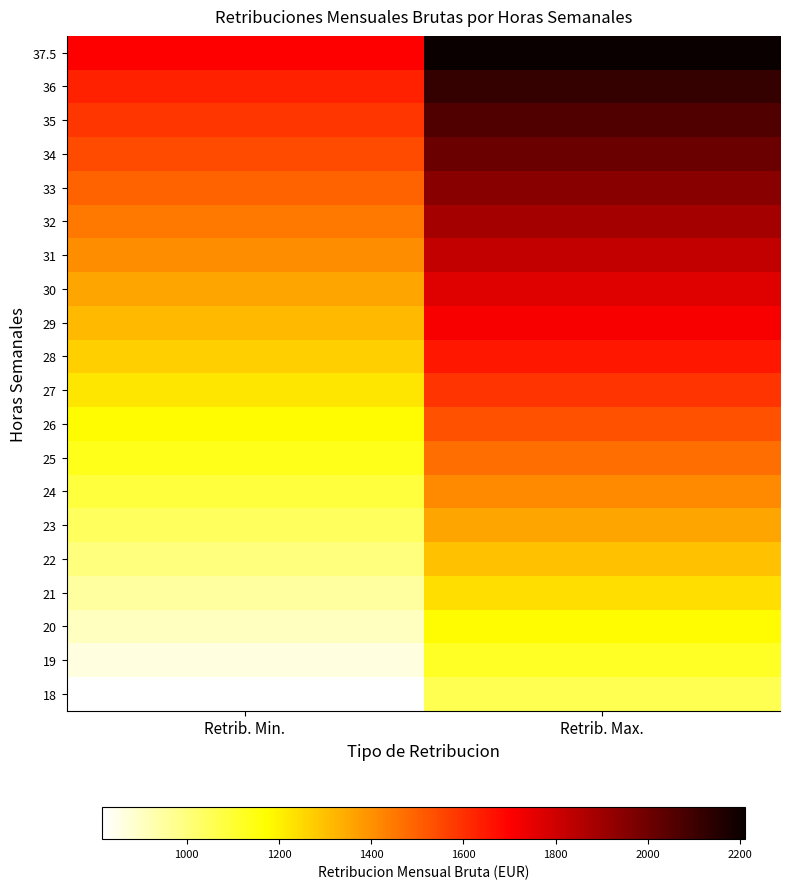

What is the total value across all series at Retrib. Max.?

32440.8